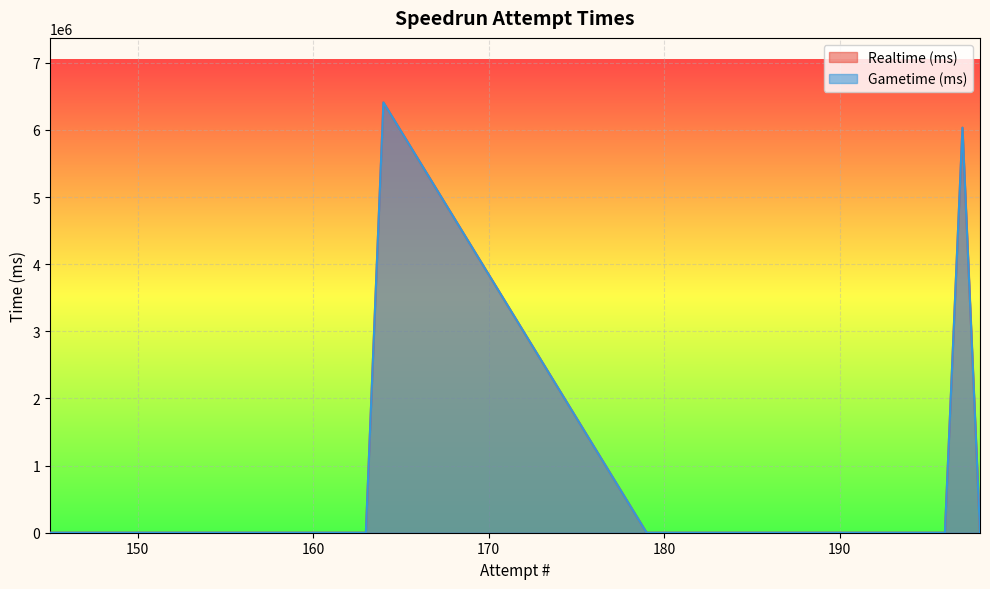

How many lines are shown in the chart?

2